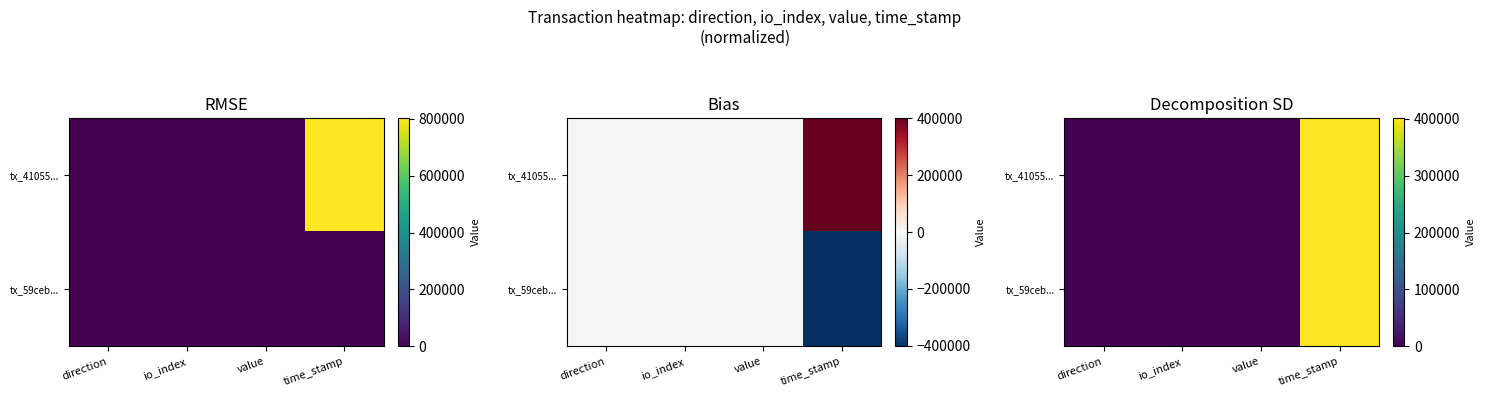

Count the number of categories in the chart.

4